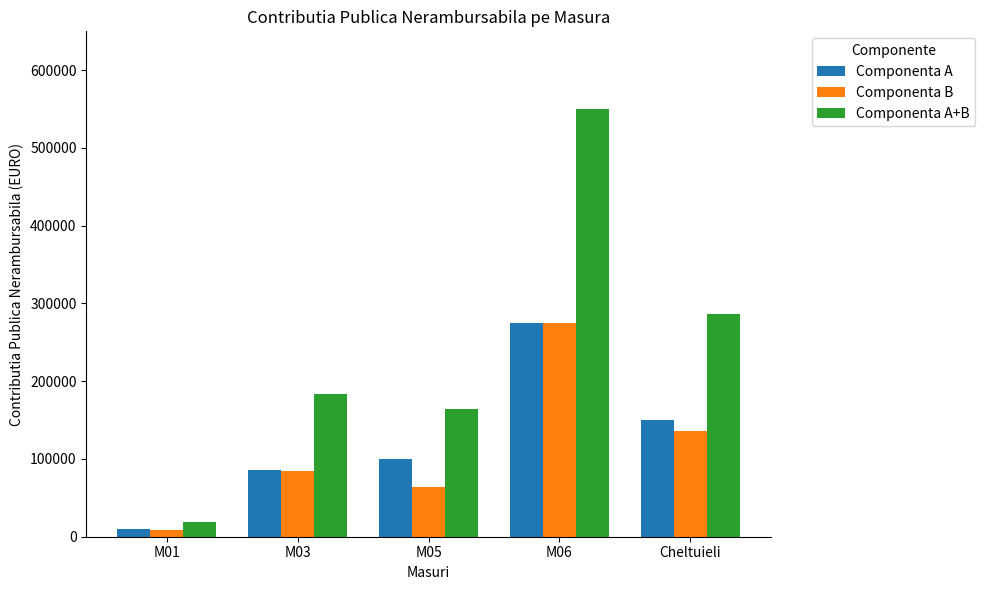

How many data points in Componenta B are less than 84982?

2